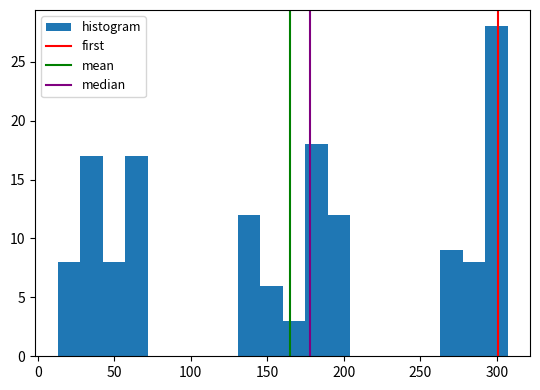

Around what value on the x-axis is the tallest bar? Give the approximate position of its centre, as read against the axis.

300